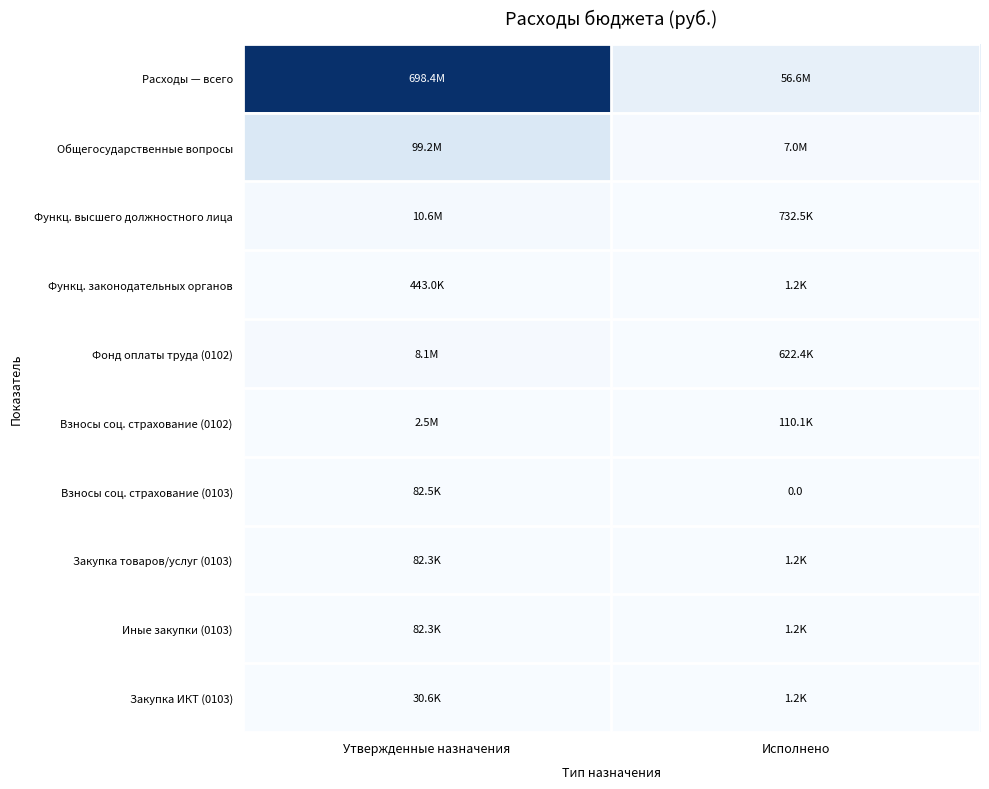

True or false: Фонд оплаты труда (0102) has a value of 183427.6 at Исполнено.

False